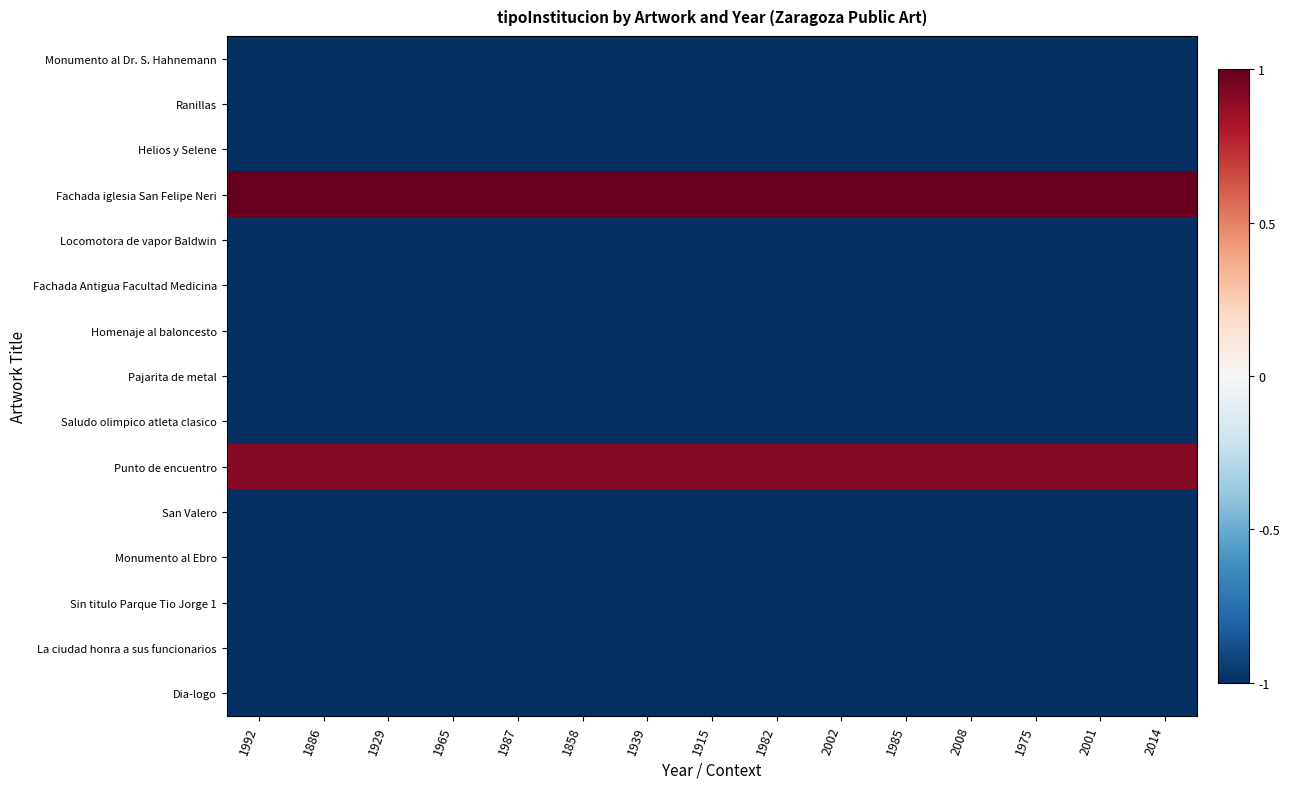

How many series are shown in this chart?

15